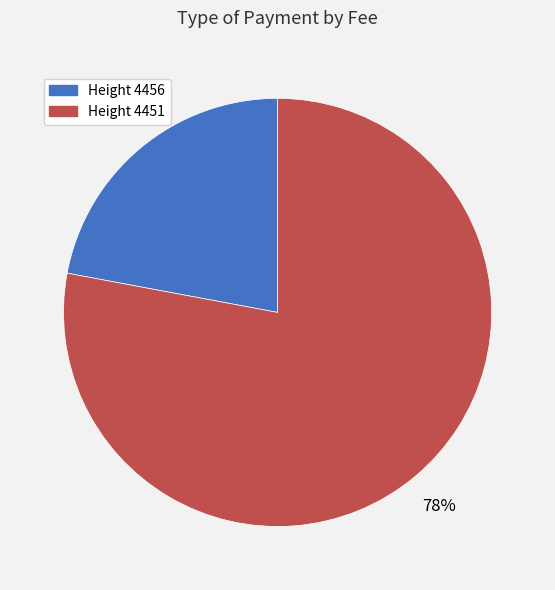

To the nearest percent, what percentage of the pie is Height 4456?

22%